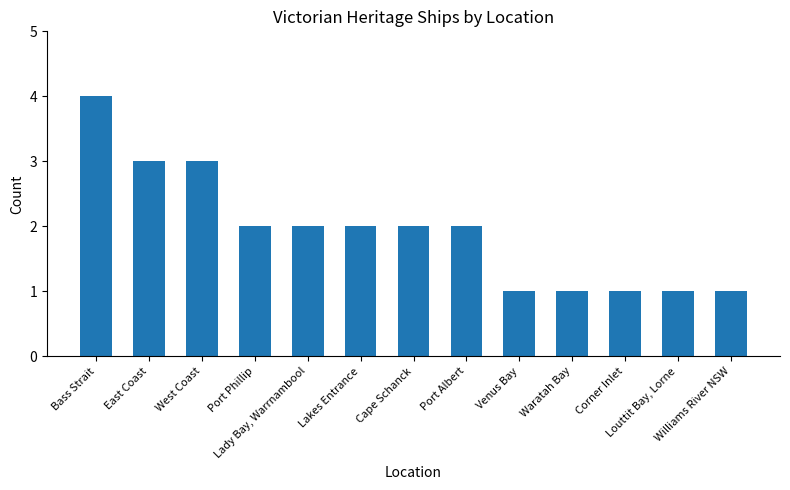

Where does the data first go above 2?

Bass Strait